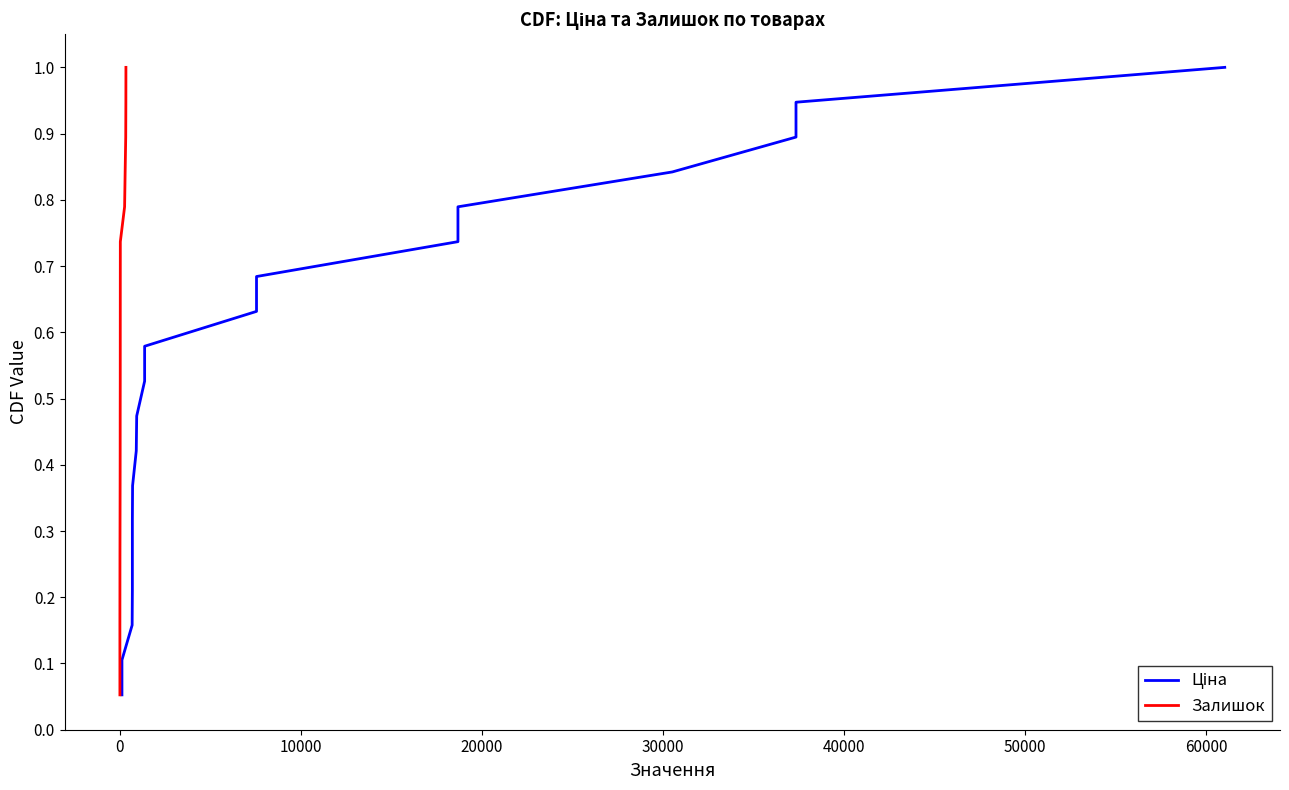

True or false: Ціна and Залишок cross at least once.

False